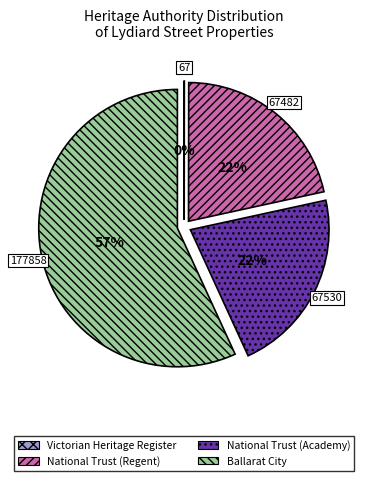

Is there a majority slice in this chart?

Yes